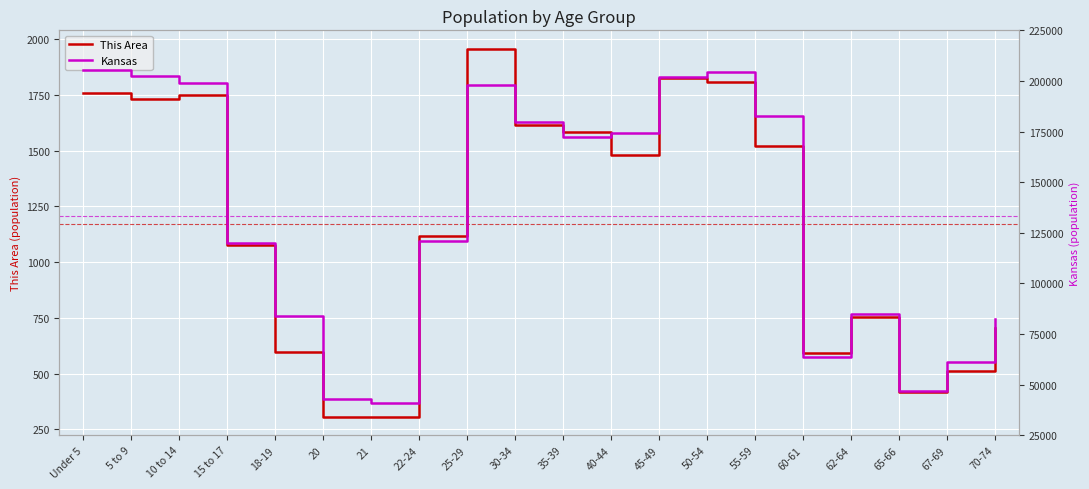

How many data points in This Area are less than 1480?

10